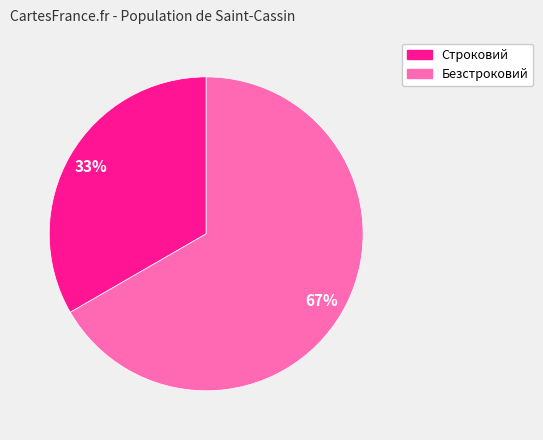

How many segments does this pie chart have?

2